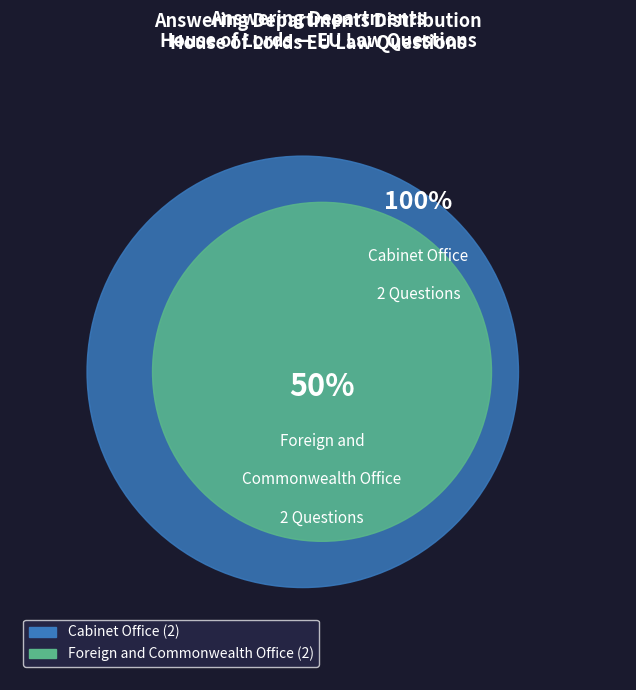

Is there a majority slice in this chart?

No